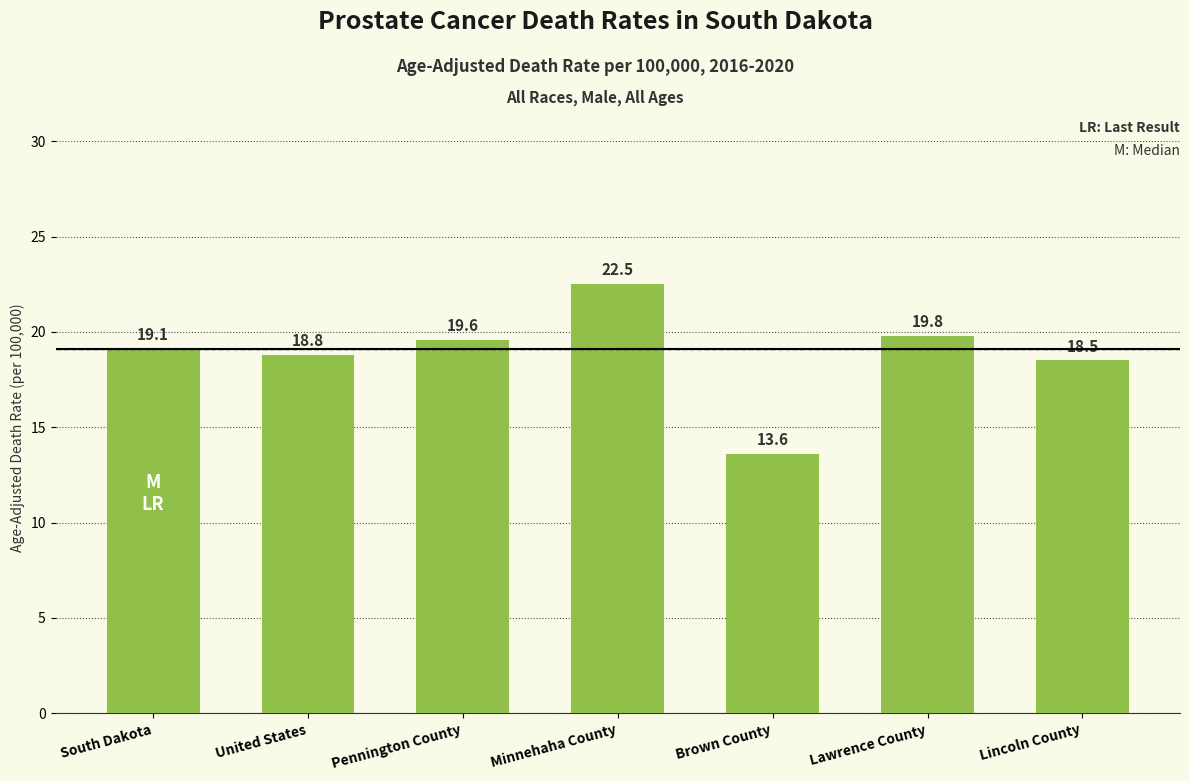

Reading left to right, list all the values displayed in this chart.

19.1	18.8	19.6	22.5	13.6	19.8	18.5